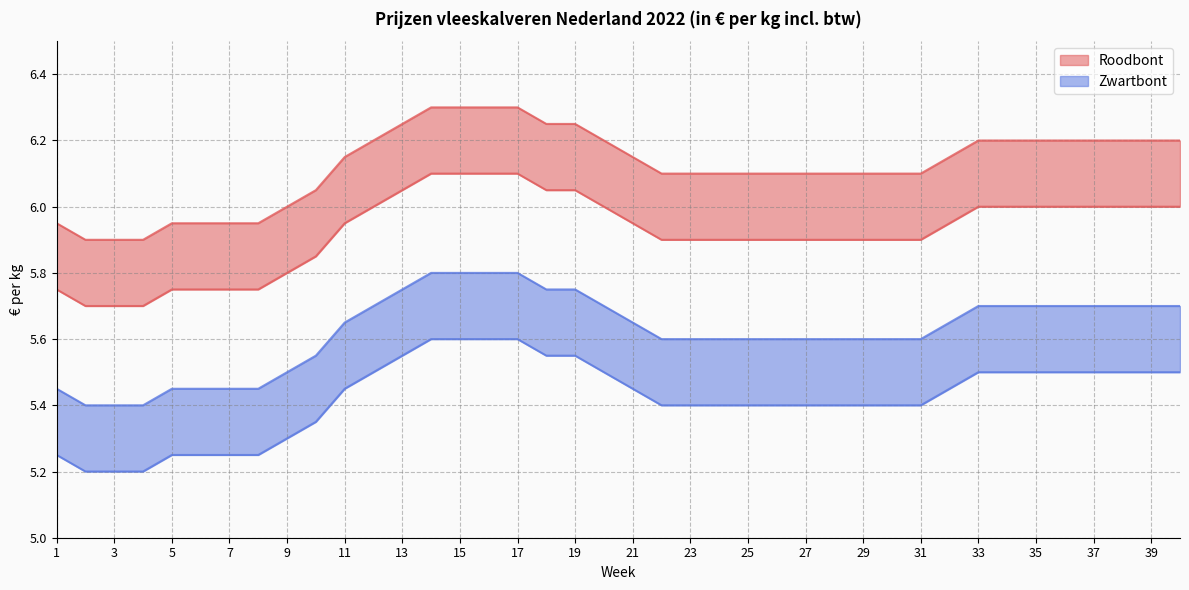

The Roodbont van series shows 5.7 at 4. True or false?

True